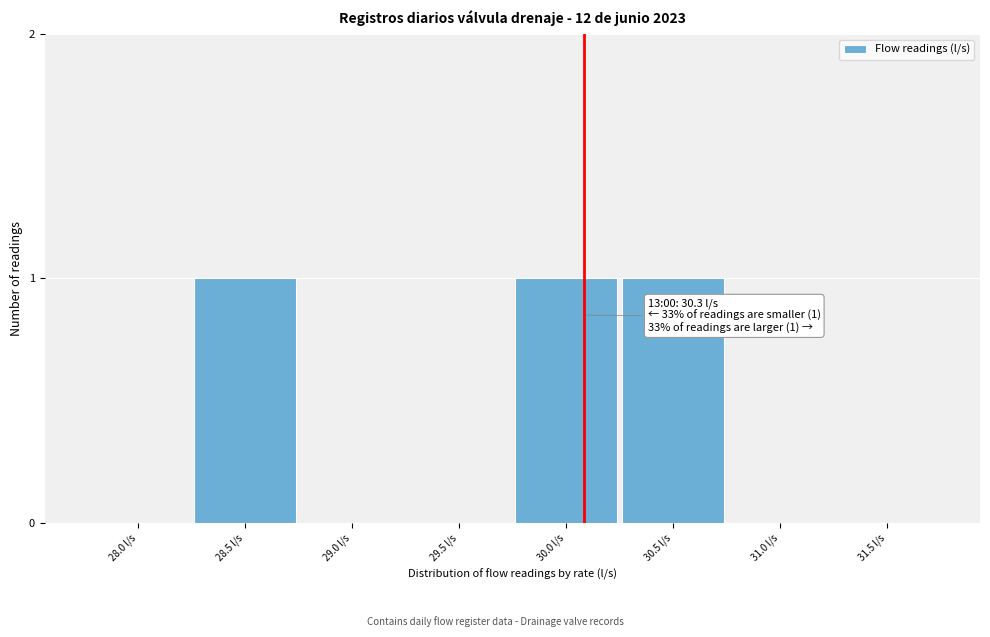

Reading right to left, transcribe all the data shown in this chart.

31.5 l/s=0	31.0 l/s=0	30.5 l/s=1	30.0 l/s=1	29.5 l/s=0	29.0 l/s=0	28.5 l/s=1	28.0 l/s=0